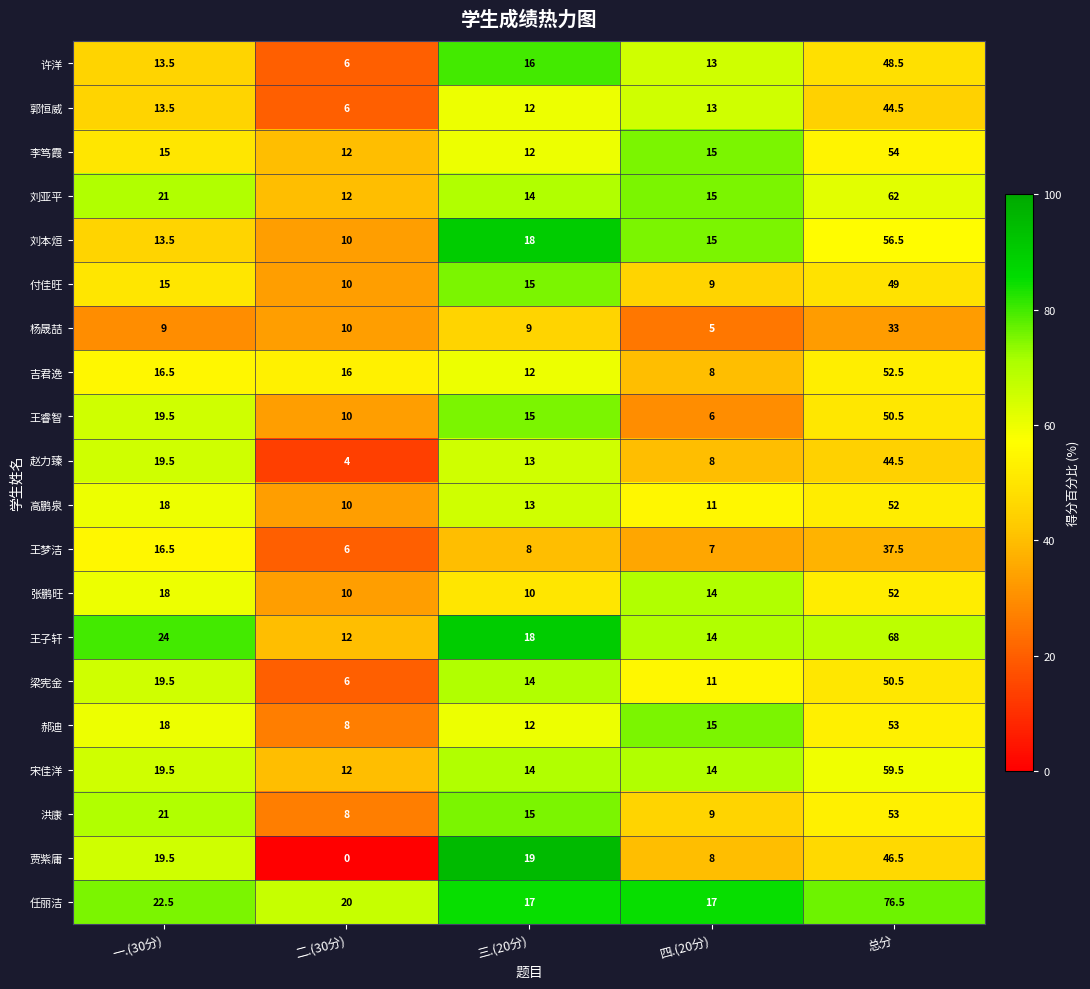

At which category is the sum across all series the highest?

总分